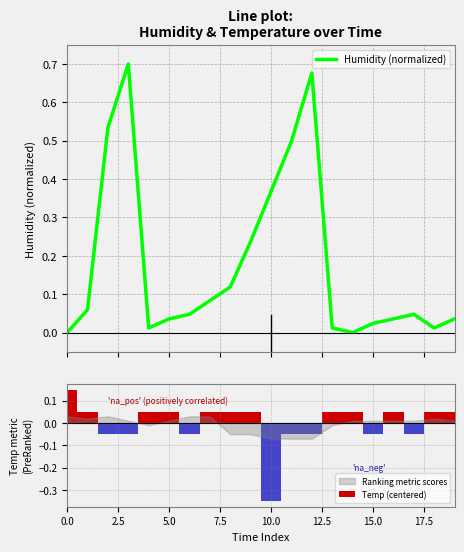

Rank the series by their maximum value, from highest to lowest.

Humidity (normalized), Temp (centered)